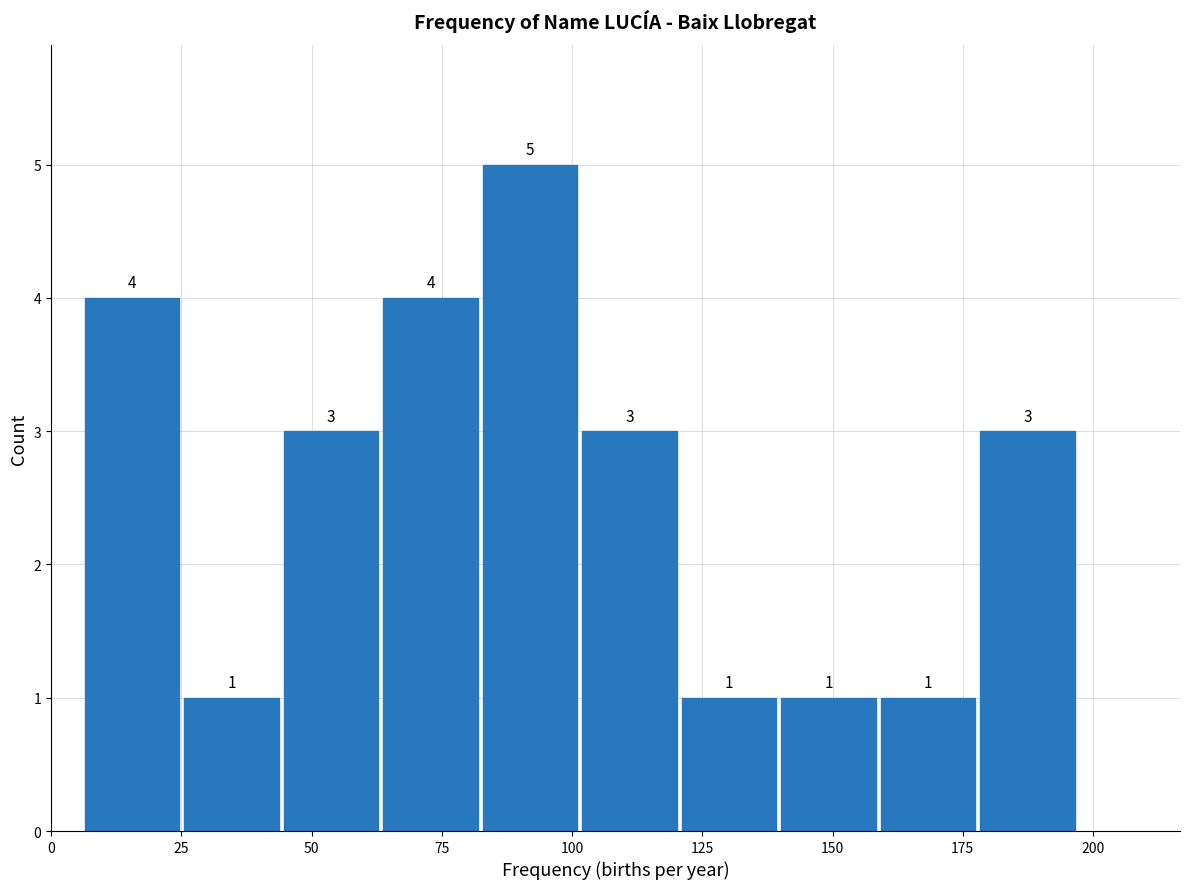

Around what value on the x-axis is the tallest bar? Give the approximate position of its centre, as read against the axis.

90